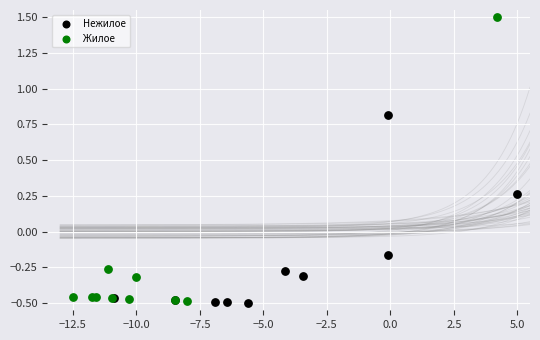

Which series has the largest Y range (max minus min)?

Жилое